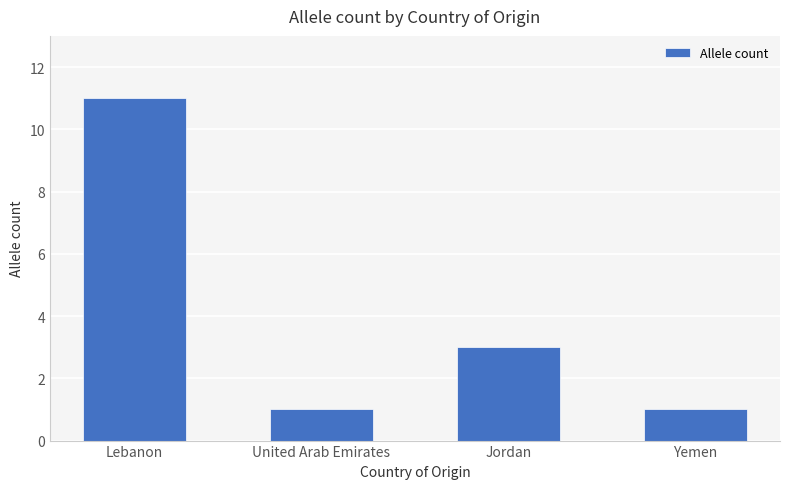

How many bars are there in total?

4